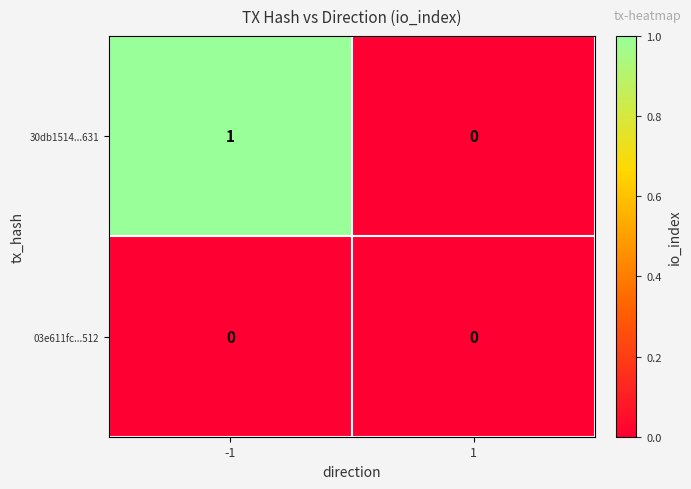

Rank the series by their average value, from lowest to highest.

03e611fc...512, 30db1514...631